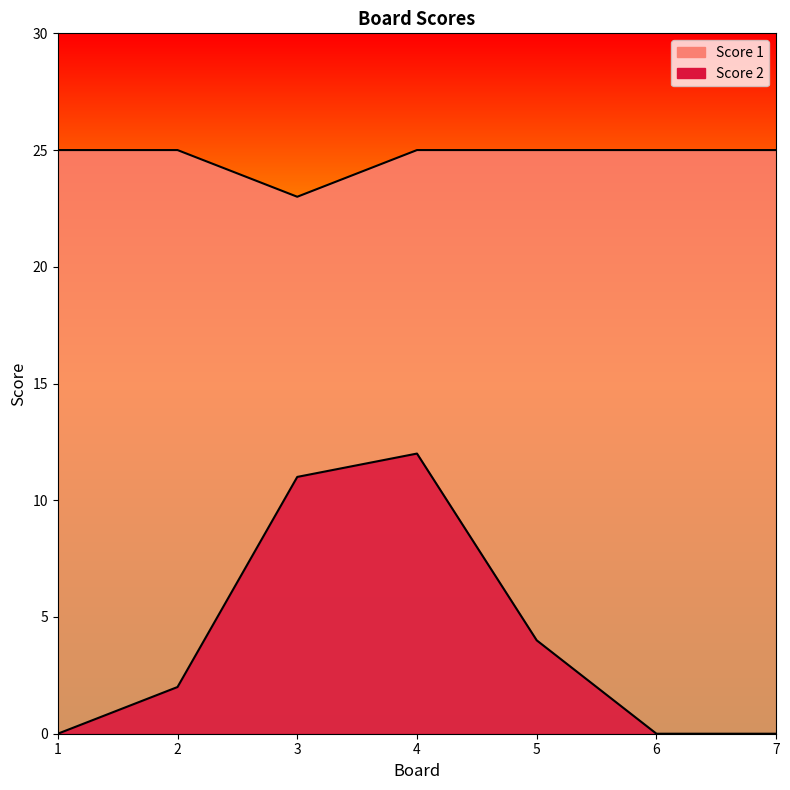

Which series has the widest spread of values?

Score 2